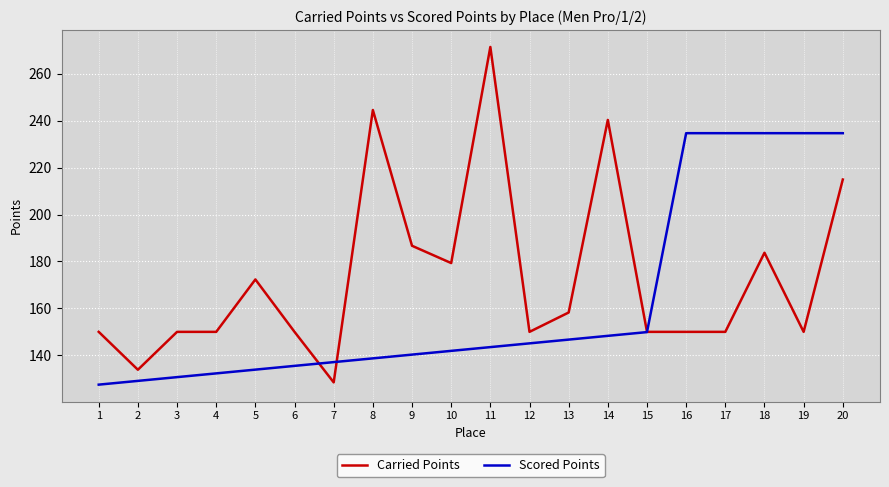

Between 11 and 16, which series saw the biggest shift?

Carried Points